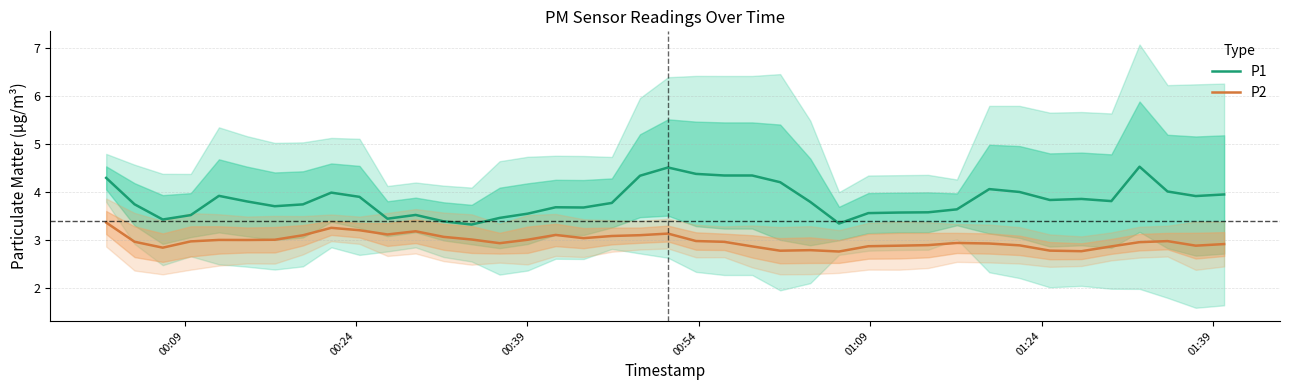

What is the lowest value of the P2 series?

2.8